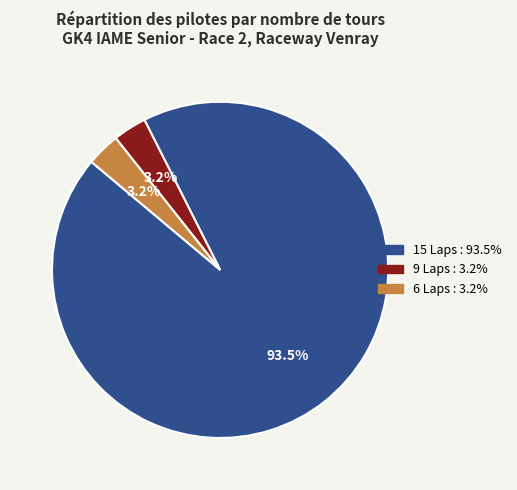

Is there a majority slice in this chart?

Yes